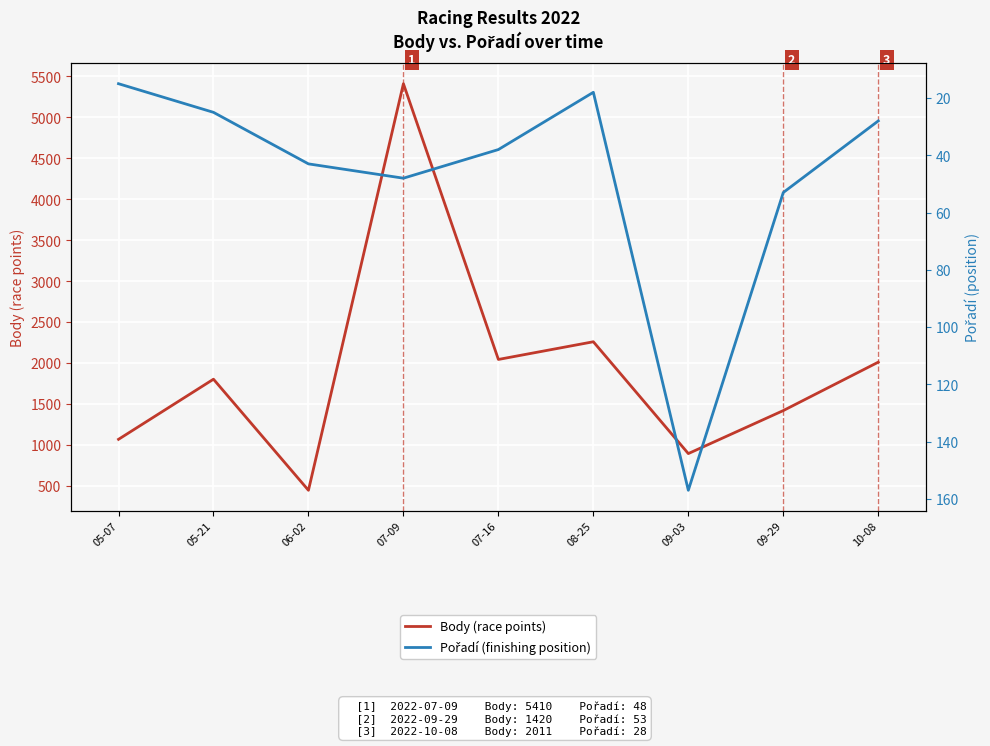

How many lines are shown in the chart?

2